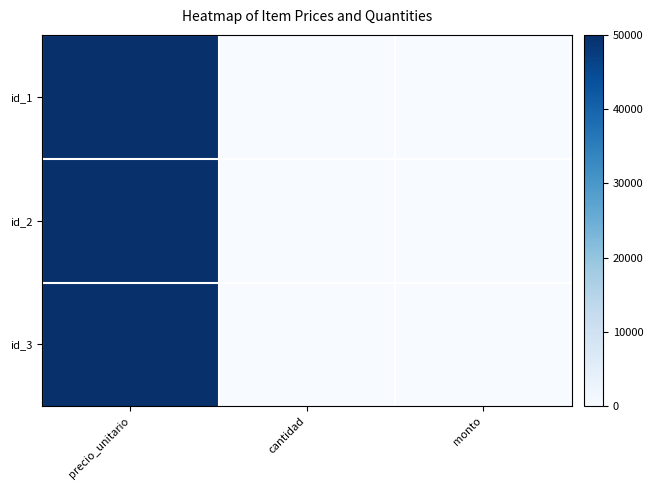

Which category has the lowest value across all series?

cantidad